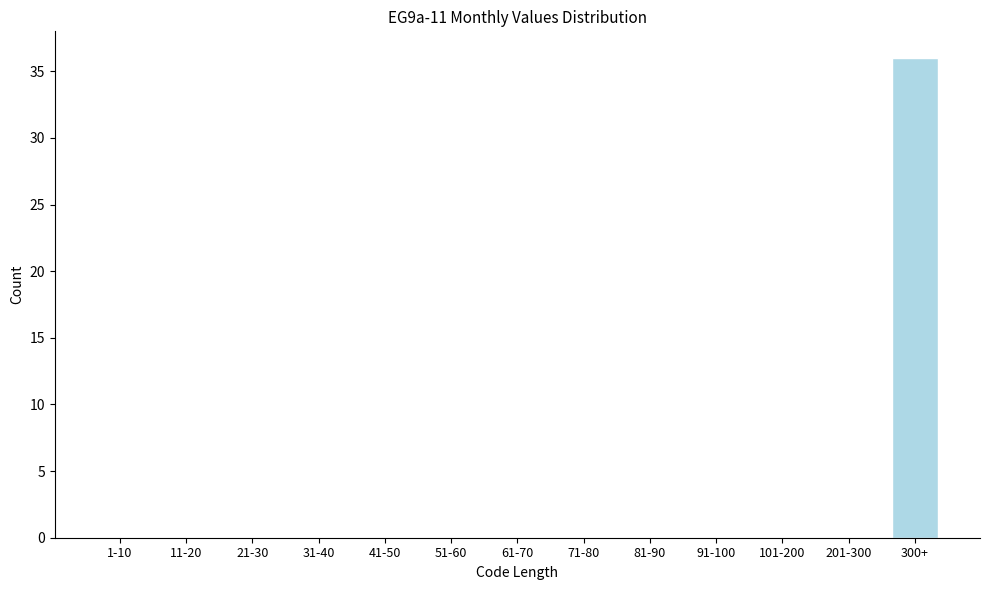

Reading left to right, extract all data points from this chart.

1-10=0	11-20=0	21-30=0	31-40=0	41-50=0	51-60=0	61-70=0	71-80=0	81-90=0	91-100=0	101-200=0	201-300=0	300+=36